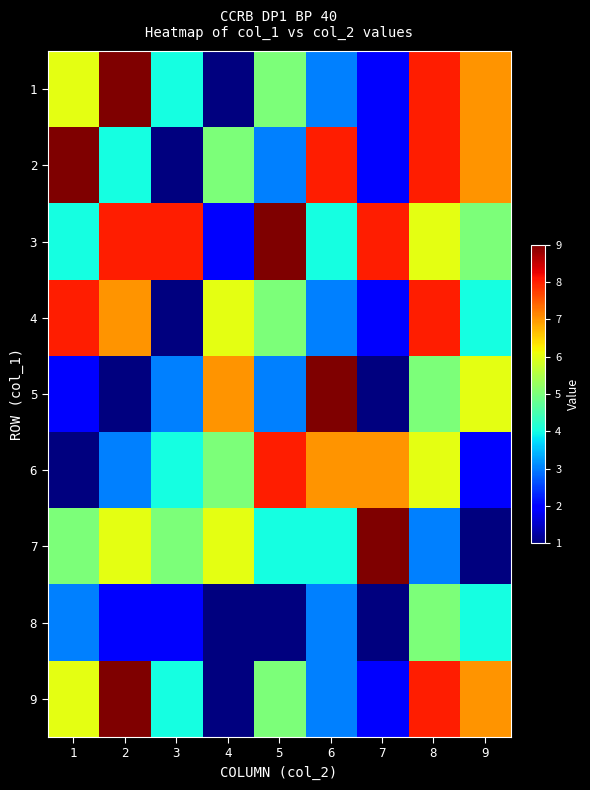

At 1, list the series in order from largest to smallest.

2, 4, 1, 9, 7, 3, 8, 5, 6